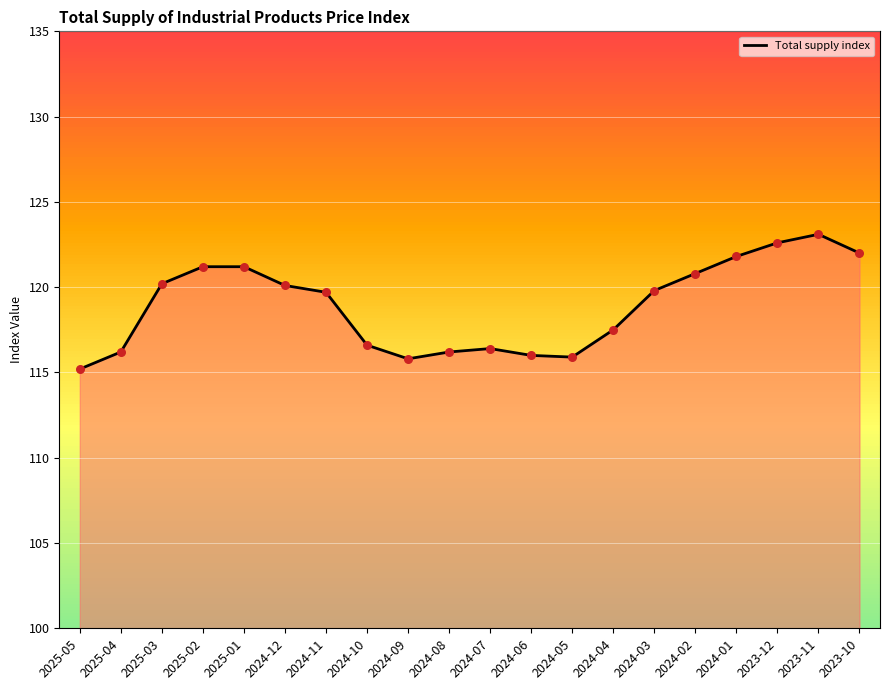

What is the change in value from 2025-02 to 2024-10?

-4.6